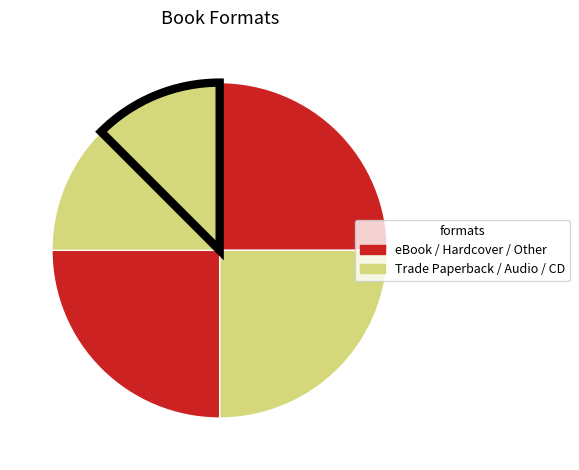

What is the largest slice in the pie chart?

Trade Paperback